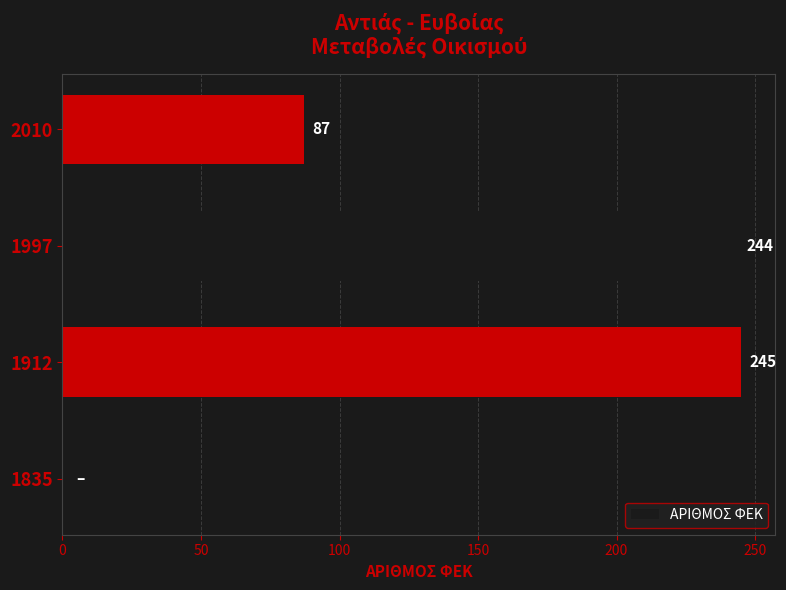

How many series are shown in this chart?

1